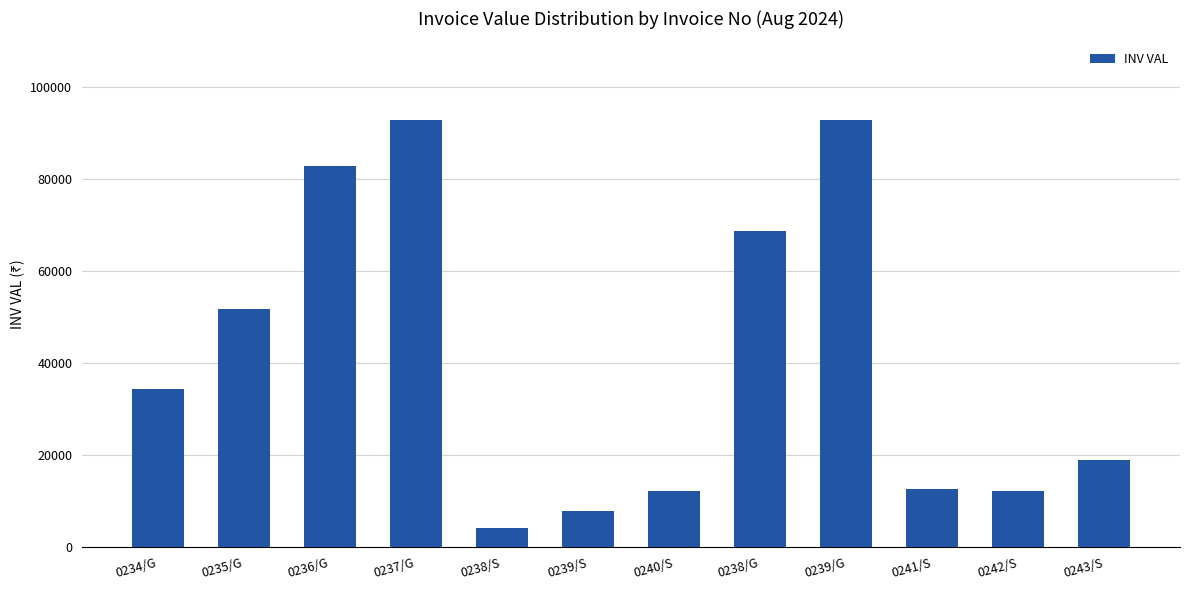

What is the ratio of the value at 0239/G to the value at 0238/G?

1.4